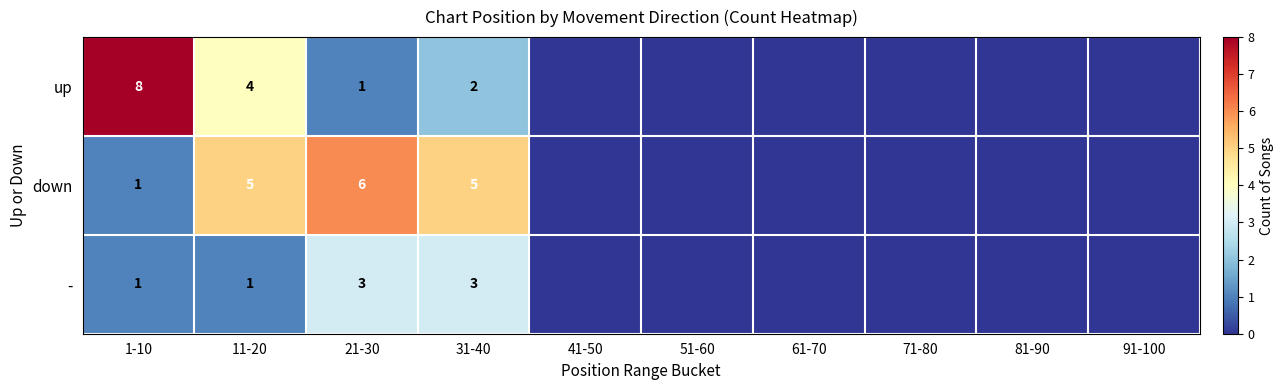

Is it true that - equals 5 at 31-40?

False